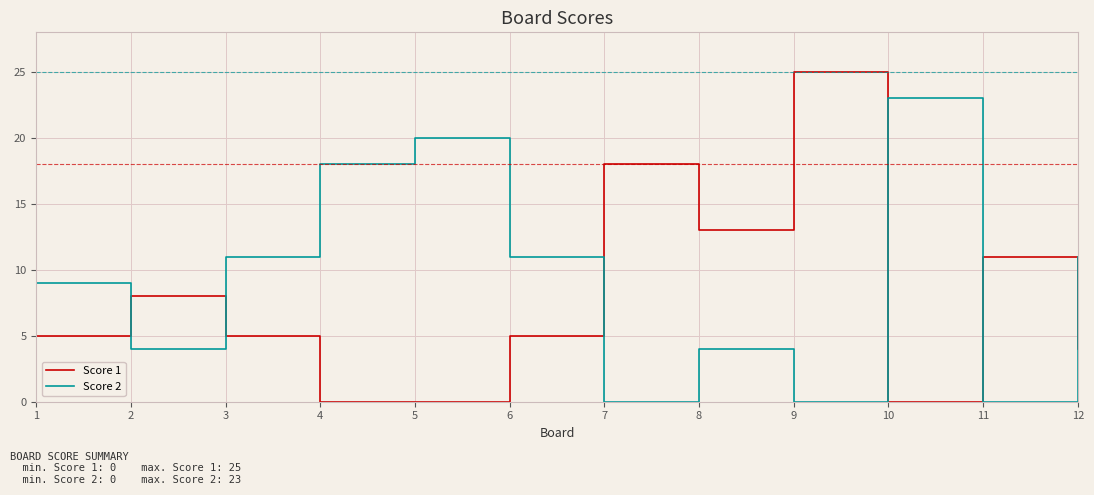

Between 5 and 6, which series saw the biggest shift?

Score 2